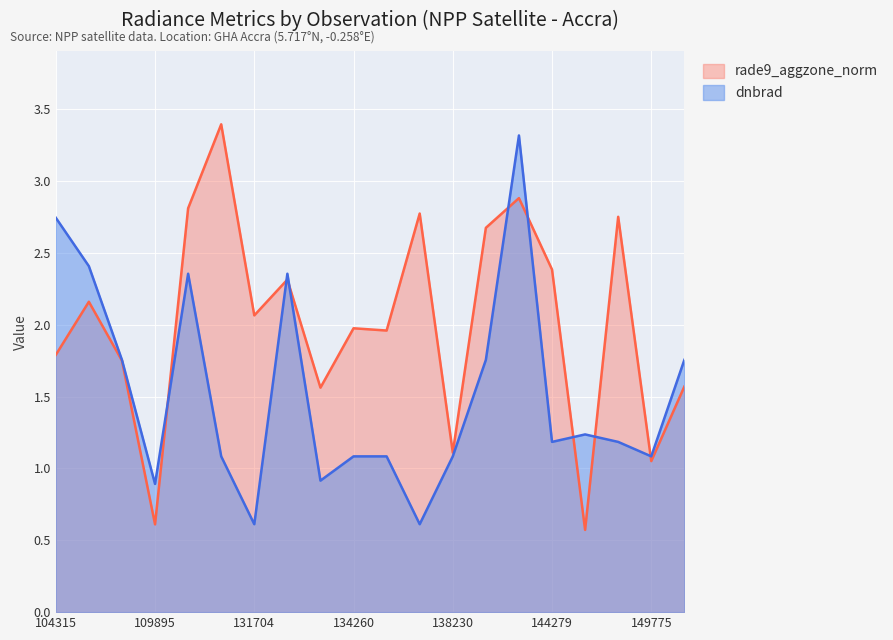

How many data points does each series have?

20